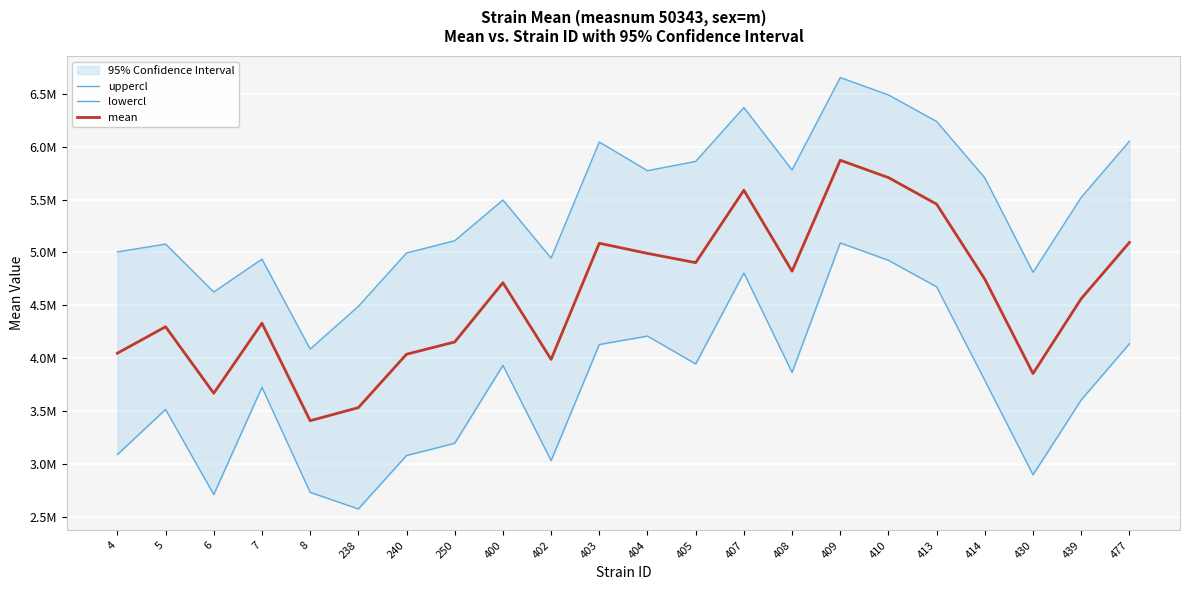

At which category does lowercl reach its first local peak?

5